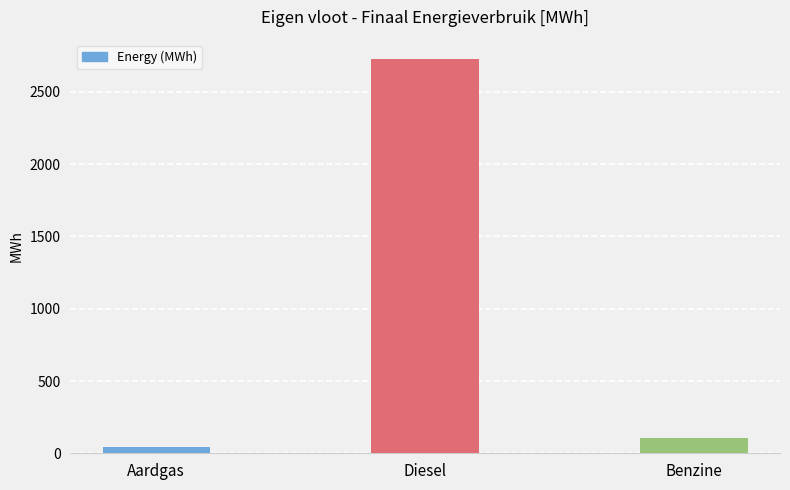

Reading left to right, extract all data points from this chart.

Aardgas=45.3	Diesel=2725.1	Benzine=104.9